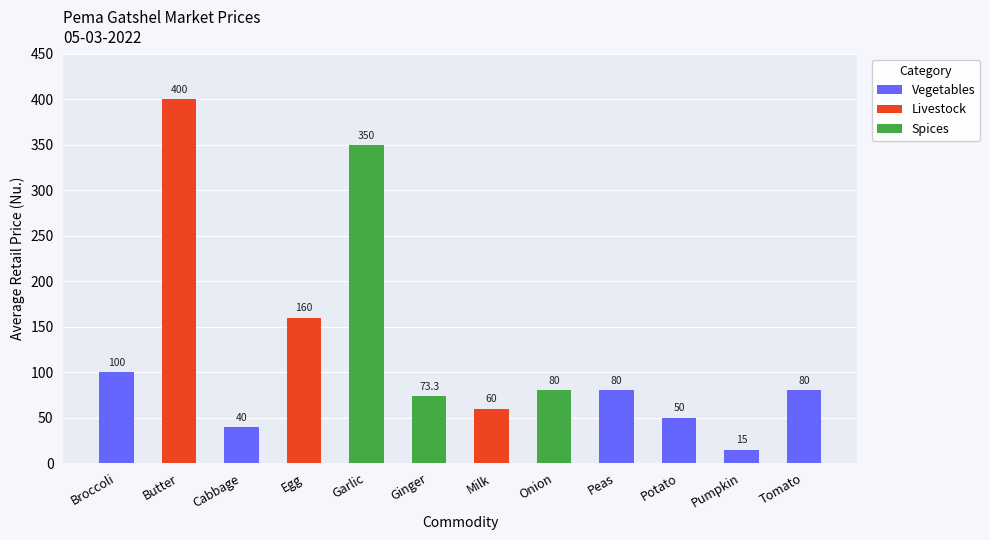

The chart shows a value of 113.9 at Tomato. True or false?

False